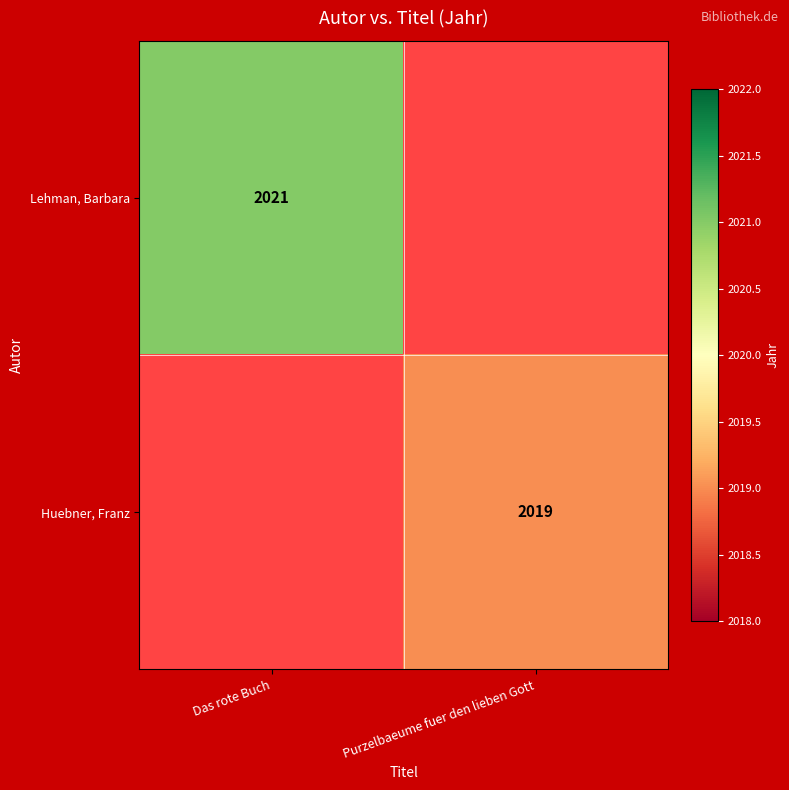

What is the greatest value displayed?

2021